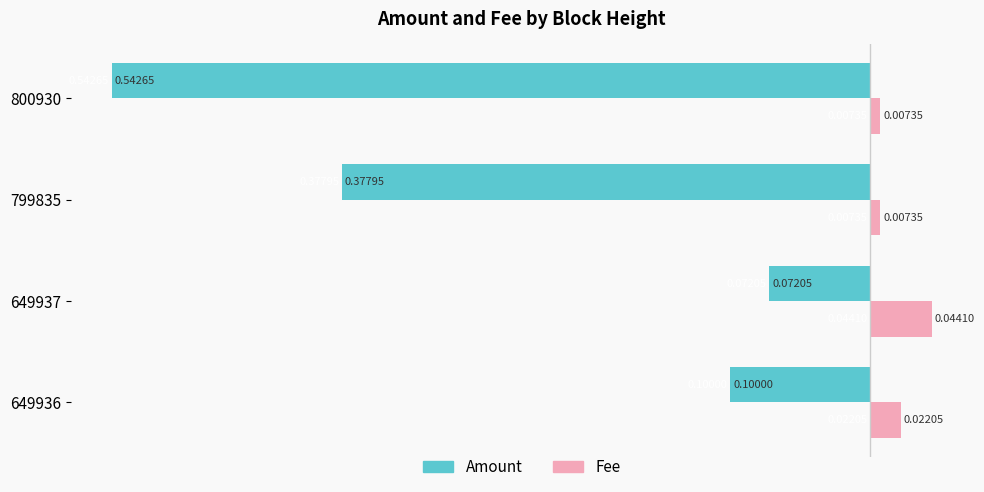

What is the difference between the maximum and second lowest values in the Amount series?

0.3